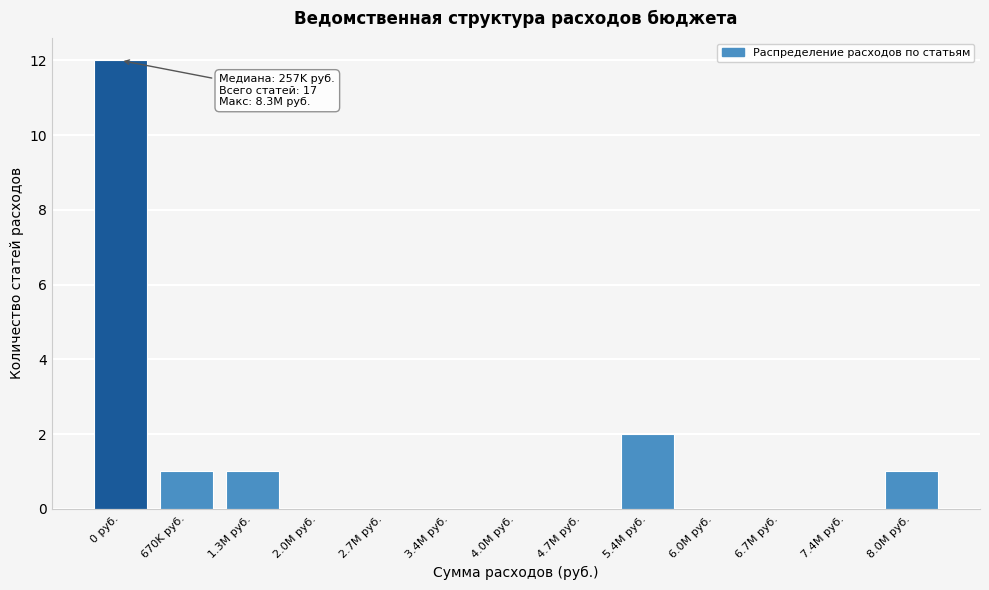

Reading left to right, extract all data points from this chart.

0 руб.=12	670K руб.=1	1.3M руб.=1	2.0M руб.=0	2.7M руб.=0	3.4M руб.=0	4.0M руб.=0	4.7M руб.=0	5.4M руб.=2	6.0M руб.=0	6.7M руб.=0	7.4M руб.=0	8.0M руб.=1